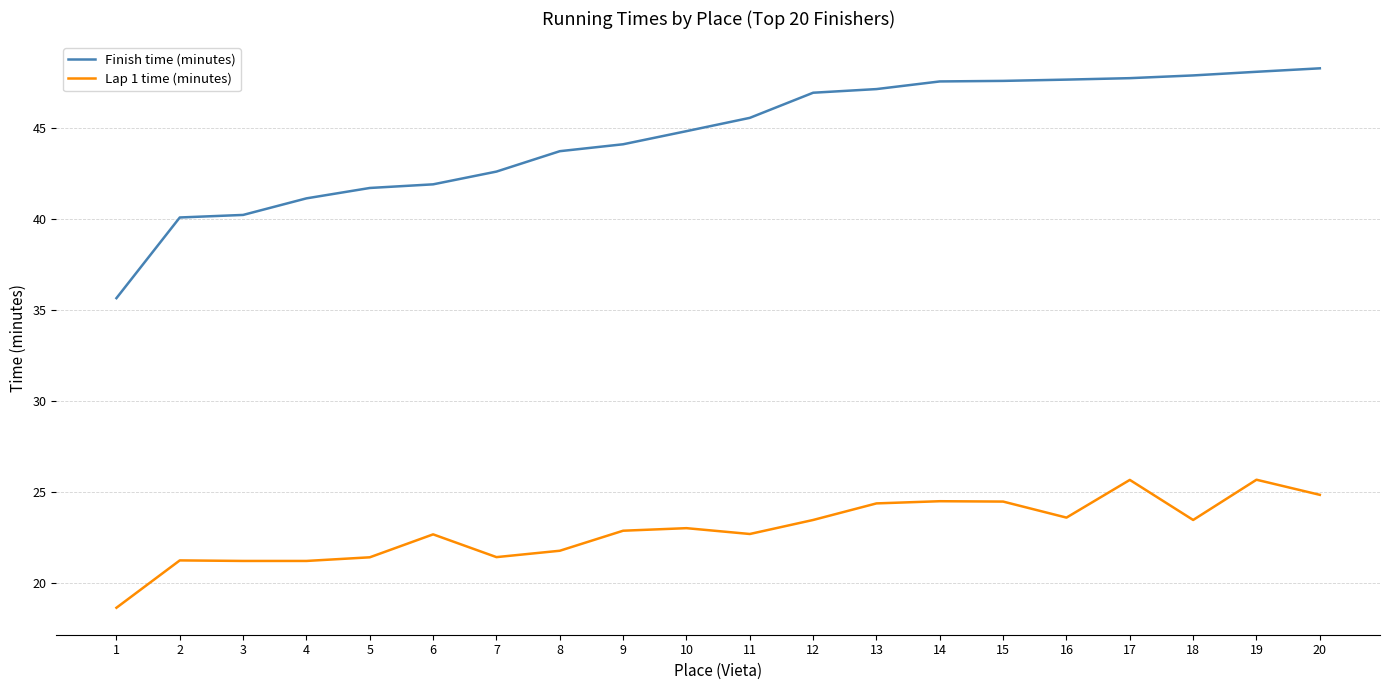

Between 2 and 15, which series saw the biggest shift?

Finish time (minutes)